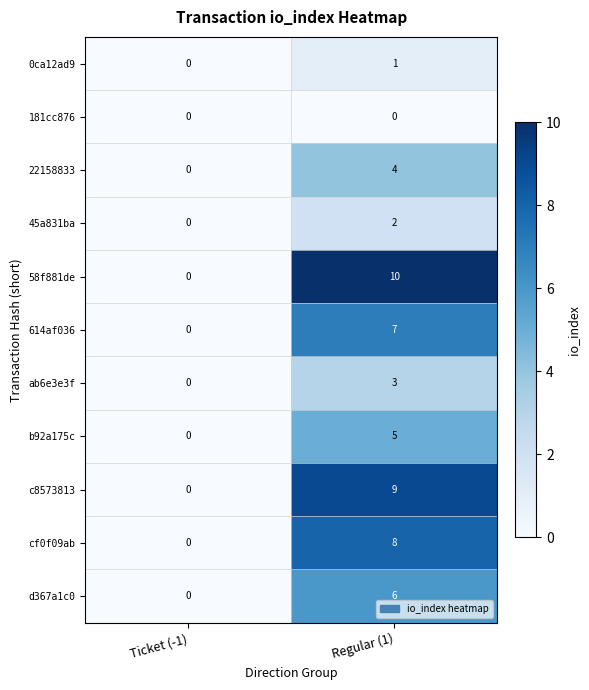

What is the maximum value for 614af036?

7